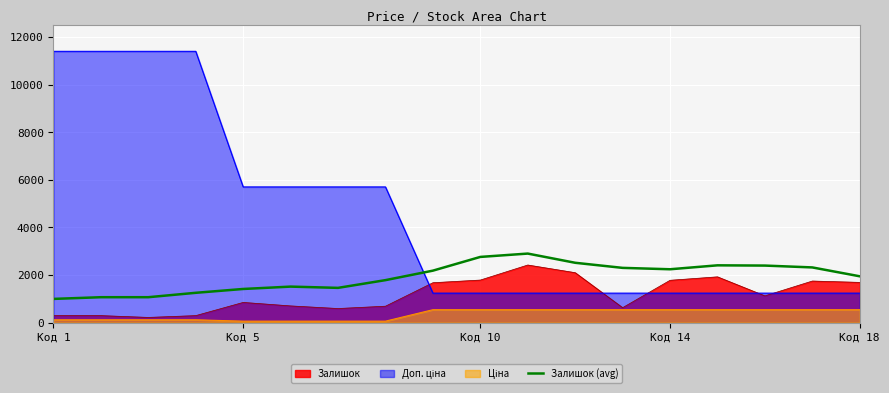

What is the maximum value for Залишок?

2419.0